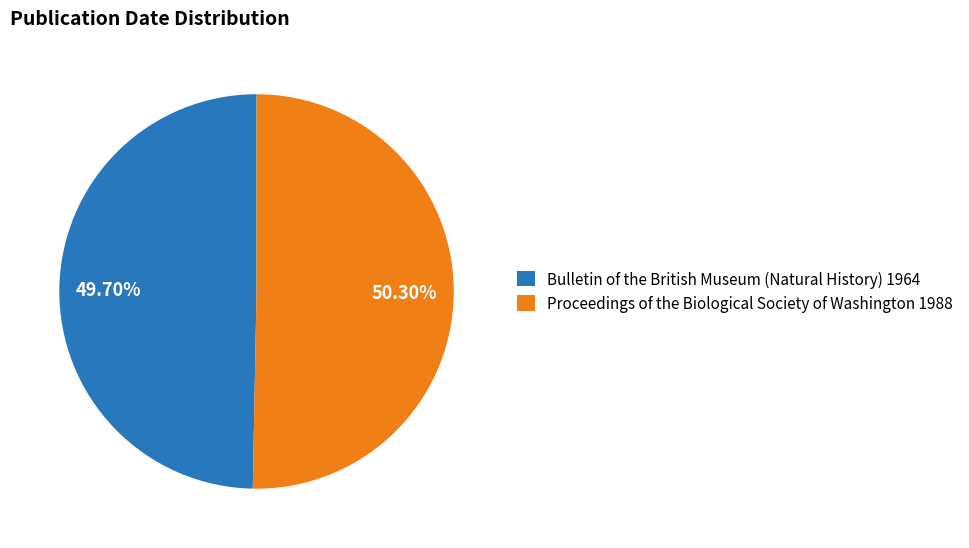

Approximately how many times larger is the value at Bulletin of the British Museum (Natural History) 1964 compared to Proceedings of the Biological Society of Washington 1988?

1.0